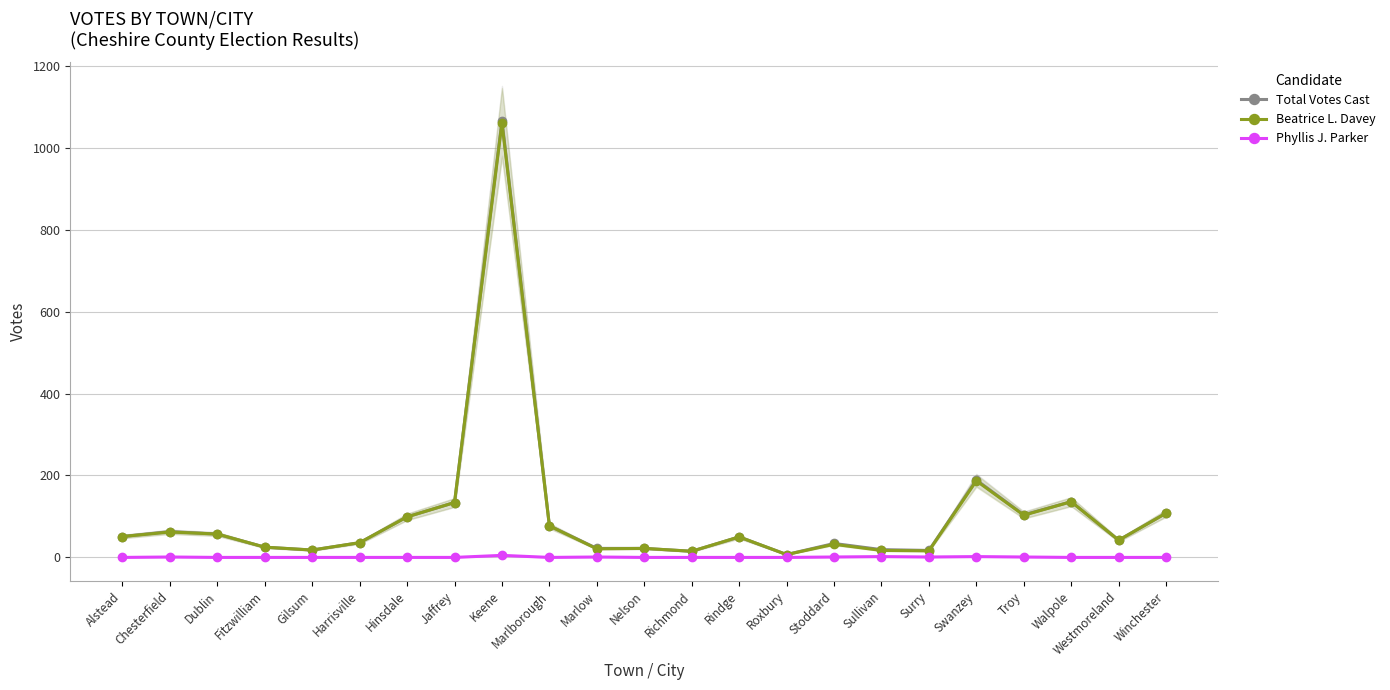

Where is the first local maximum for Total Votes Cast?

Chesterfield